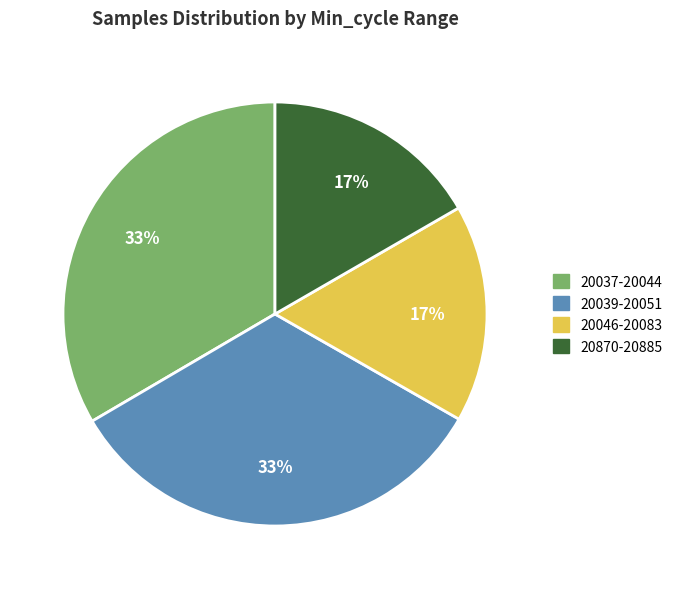

Is there any slice that represents more than half of the pie?

No